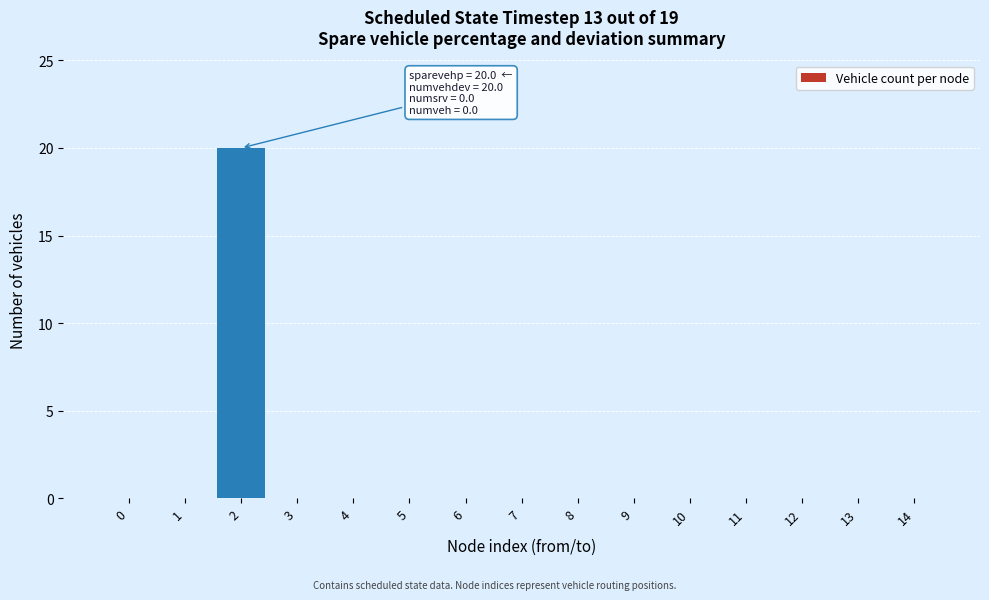

Reading right to left, extract all data points from this chart.

14=0	13=0	12=0	11=0	10=0	9=0	8=0	7=0	6=0	5=0	4=0	3=0	2=20	1=0	0=0